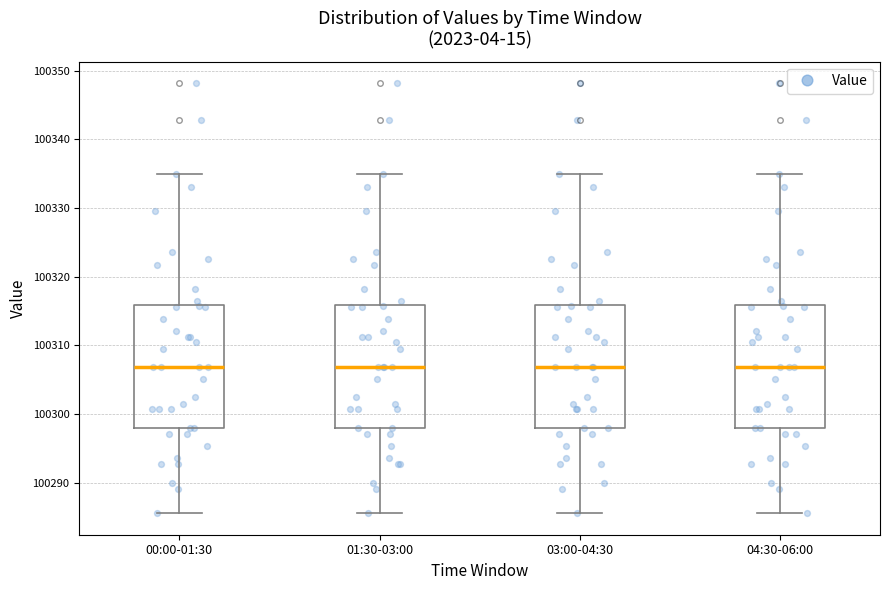

Reading left to right, transcribe this box plot: for each box, give where its median line is, the range the box spans, and where its two whiskers end, as read against the y-axis. The values are not printed on the chart, so give them approximately, as read against the axis.

00:00-01:30: median 100307, box 100298 to 100316, whiskers 100286 to 100335
01:30-03:00: median 100307, box 100298 to 100316, whiskers 100286 to 100335
03:00-04:30: median 100307, box 100298 to 100316, whiskers 100286 to 100335
04:30-06:00: median 100307, box 100298 to 100316, whiskers 100286 to 100335